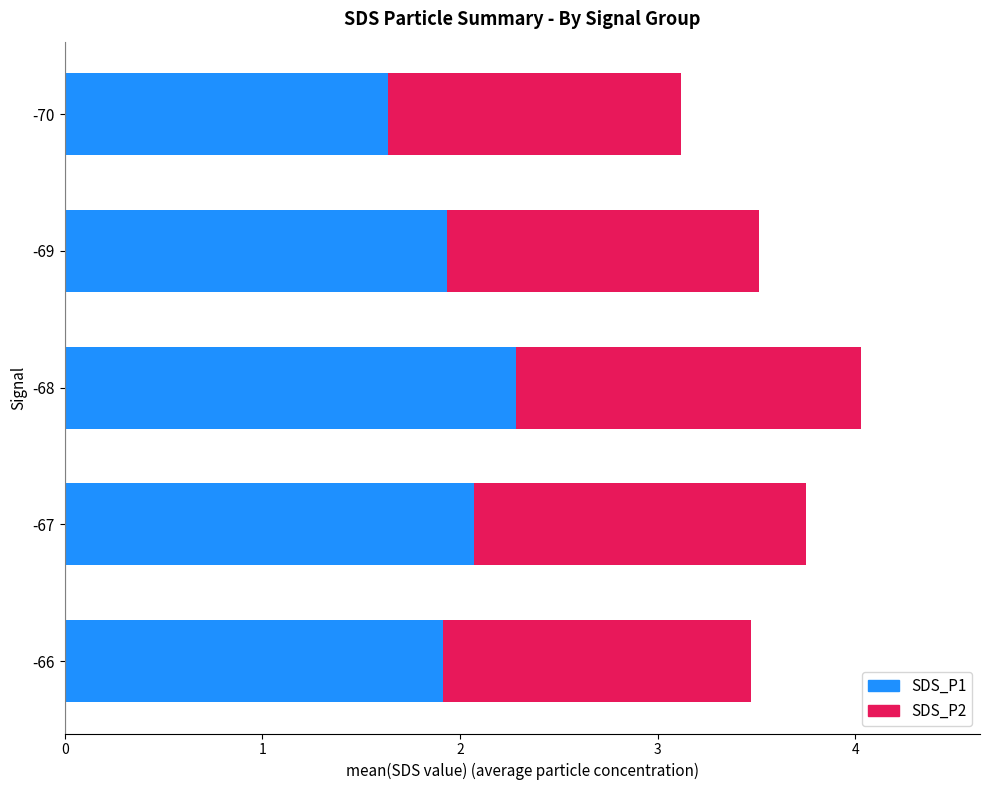

Count the SDS_P1 values in the range 1 to 2.

3